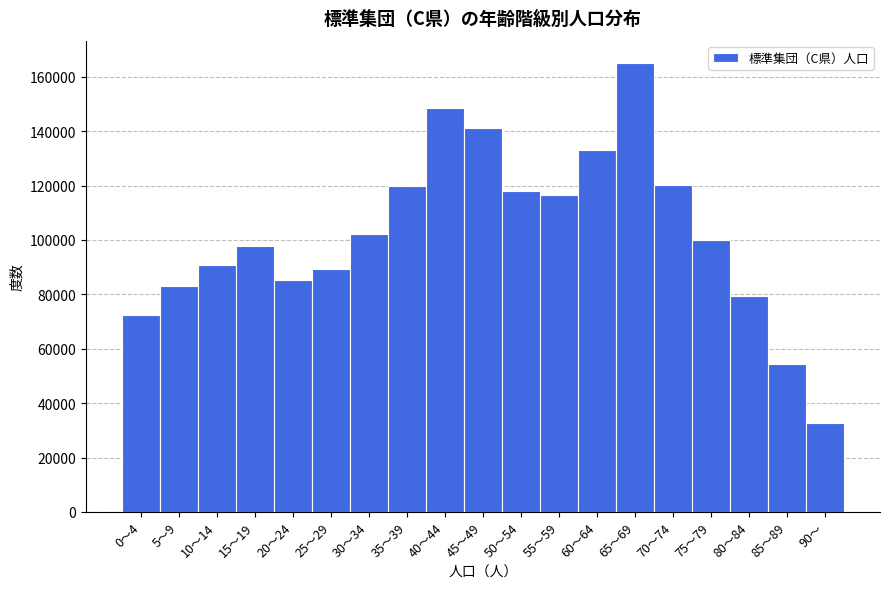

Read the value at 90～.

32854